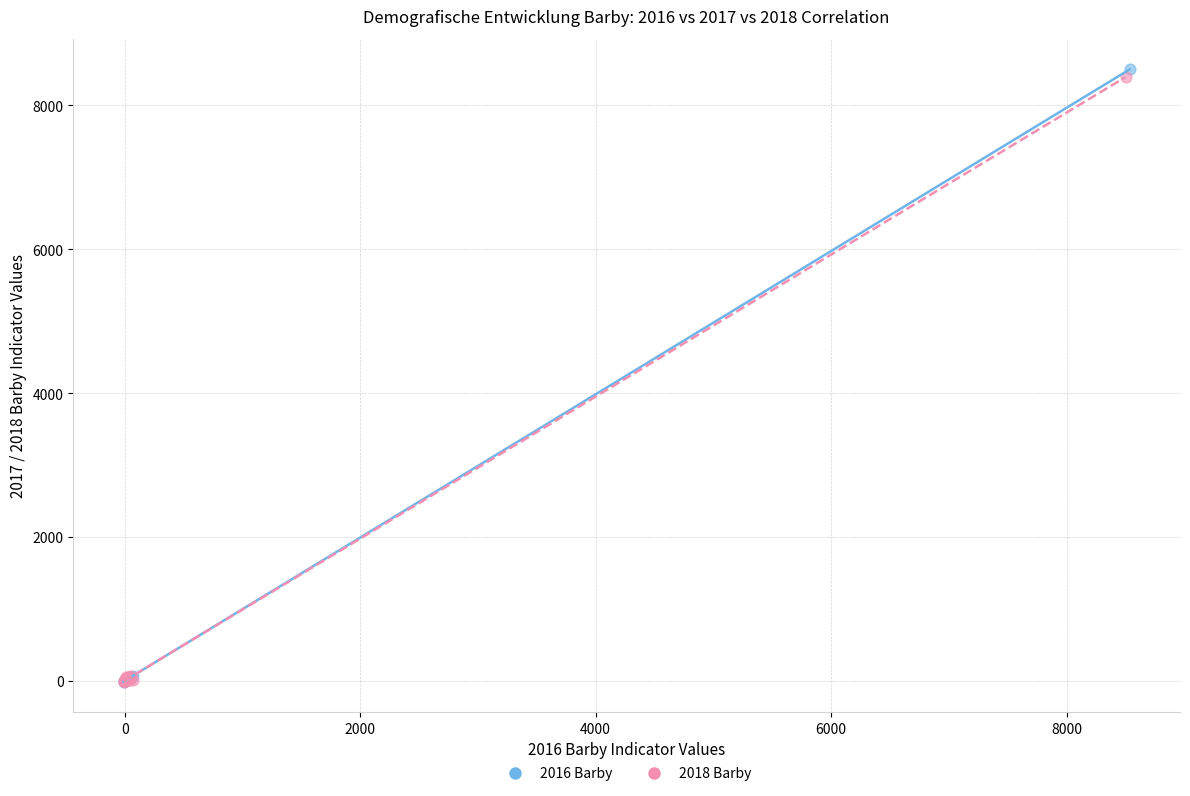

Which series has the largest Y range (max minus min)?

2016 Barby